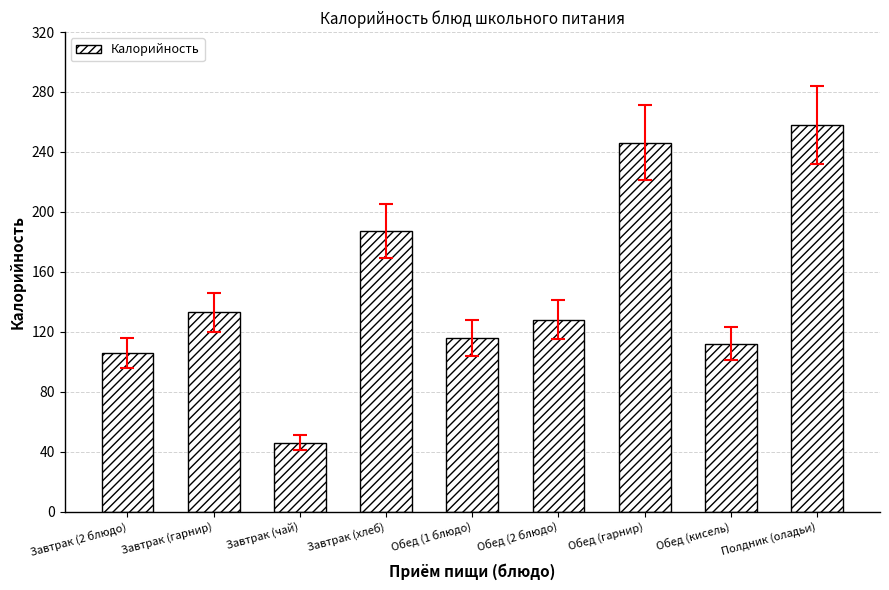

The chart shows a value of 106 at Завтрак (2 блюдо). True or false?

True